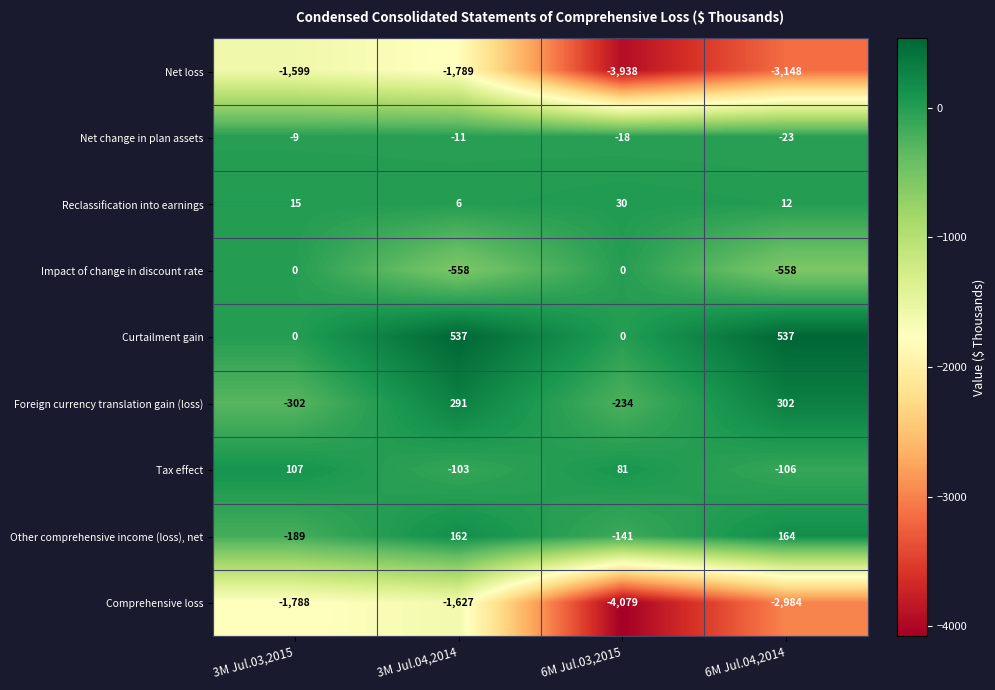

Which series has the largest total across all categories?

Curtailment gain